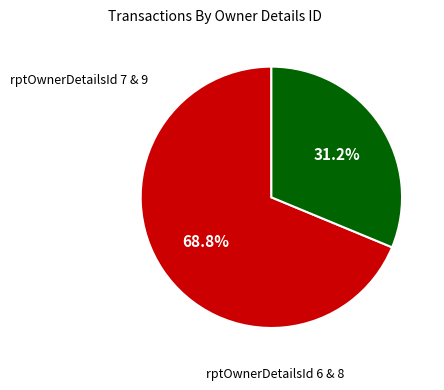

Does any single category account for the majority?

Yes